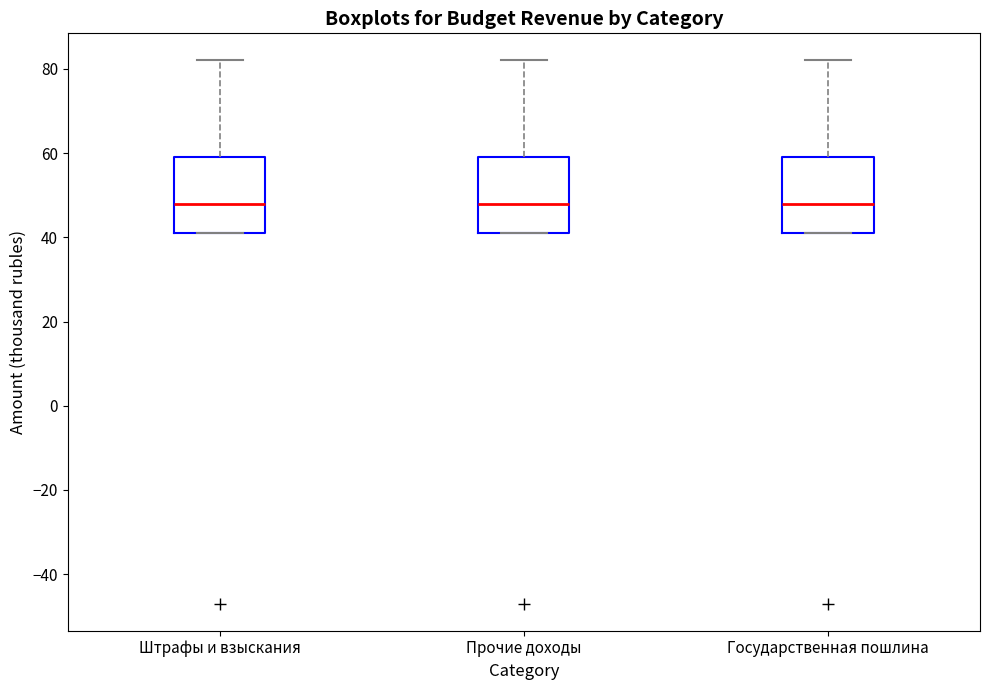

Reading left to right, read every box against the y-axis: the position of its median line, the range the box covers, and the ends of its whiskers. The values are not printed on the chart, so give them approximately, as read against the axis.

Штрафы и взыскания: median 48, box 42 to 60, whiskers 42 to 82
Прочие доходы: median 48, box 42 to 60, whiskers 42 to 82
Государственная пошлина: median 48, box 42 to 60, whiskers 42 to 82